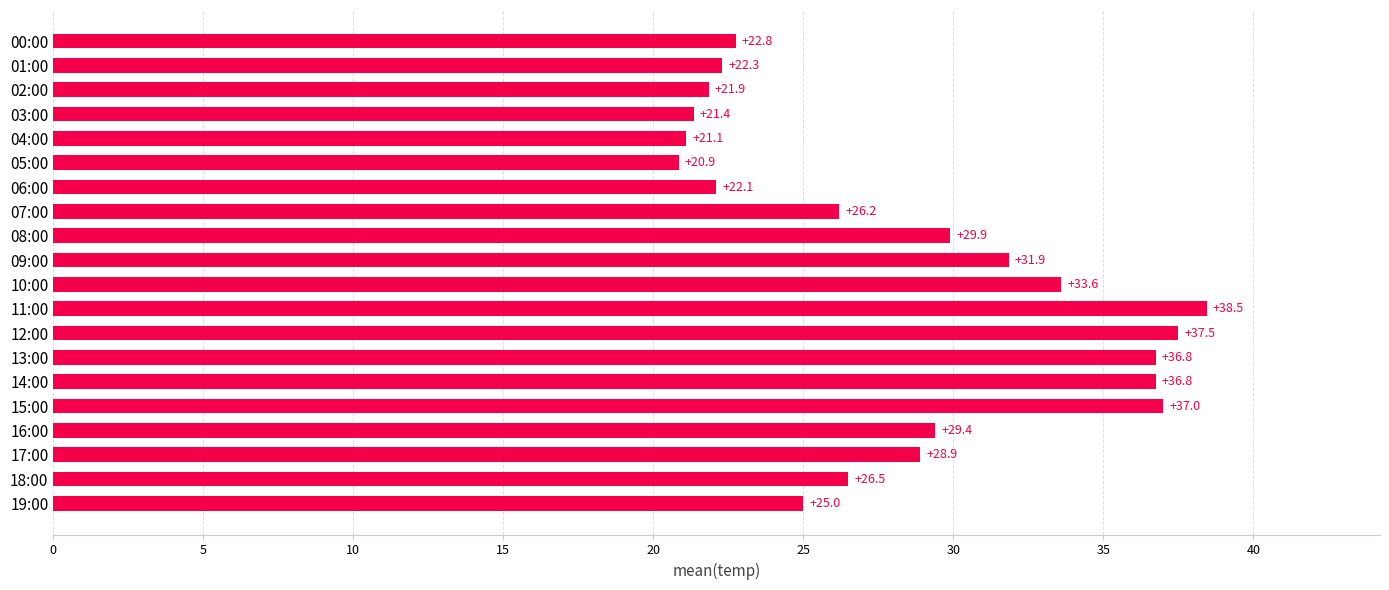

What is the difference between the maximum and minimum values?

17.6